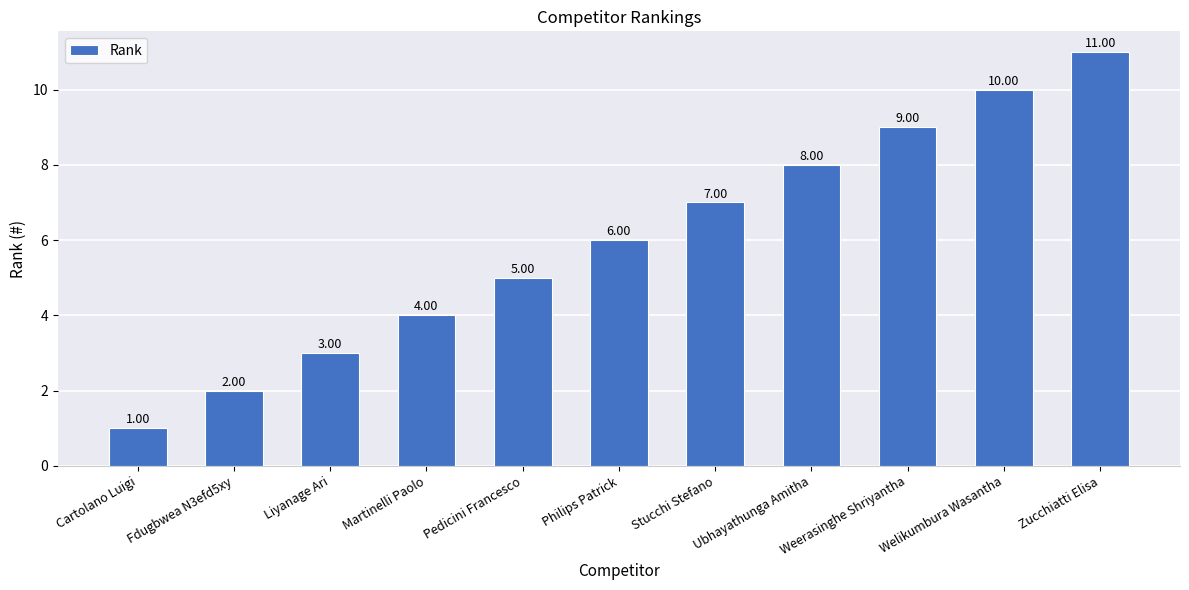

At which label is the value closest to 6?

Philips Patrick